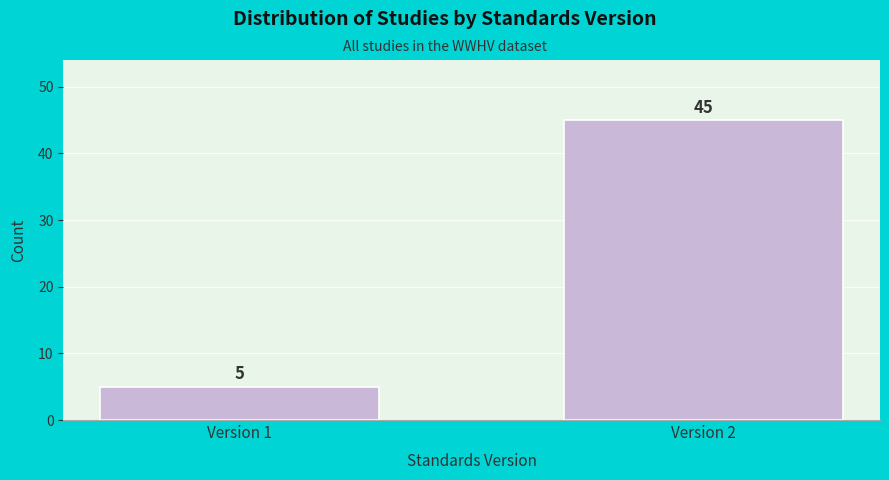

Reading left to right, list all the values displayed in this chart.

5	45